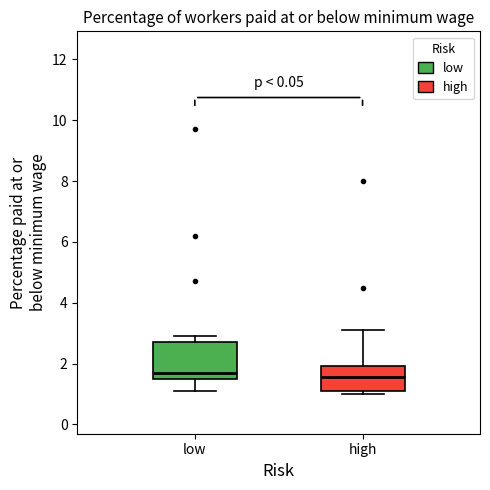

Reading left to right, transcribe this box plot: for each box, give where its median line is, the range the box spans, and where its two whiskers end, as read against the y-axis. The values are not printed on the chart, so give them approximately, as read against the axis.

low: median 1.8, box 1.6 to 2.8, whiskers 1.2 to 3.0
high: median 1.6, box 1.2 to 2.0, whiskers 1.0 to 3.2